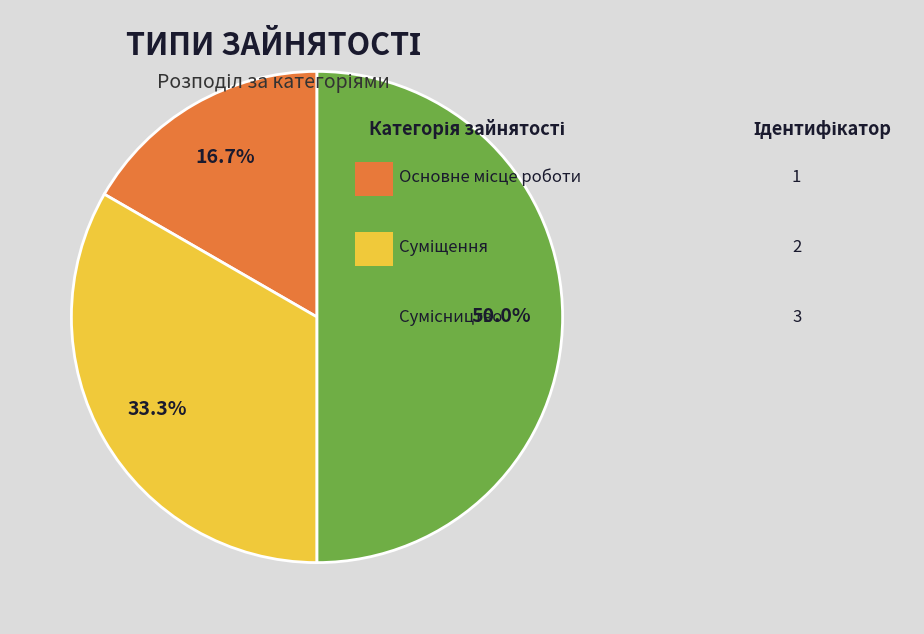

How many segments does this pie chart have?

3